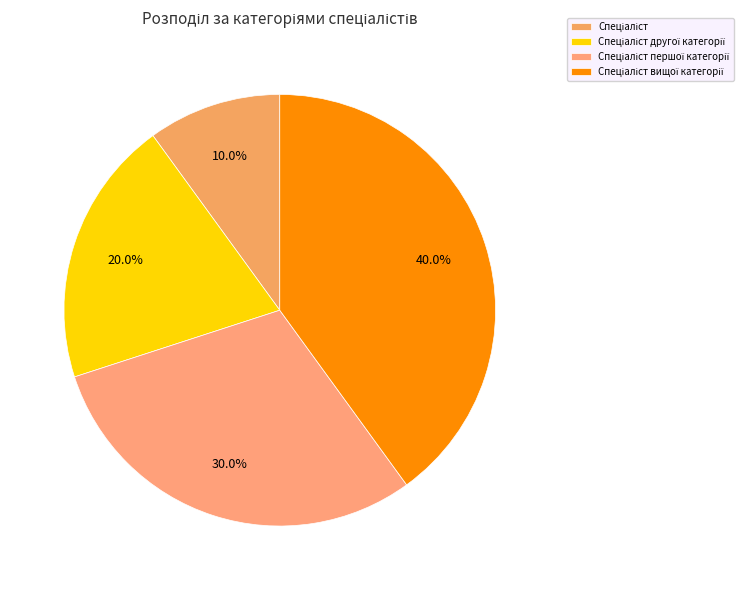

How many segments does this pie chart have?

4